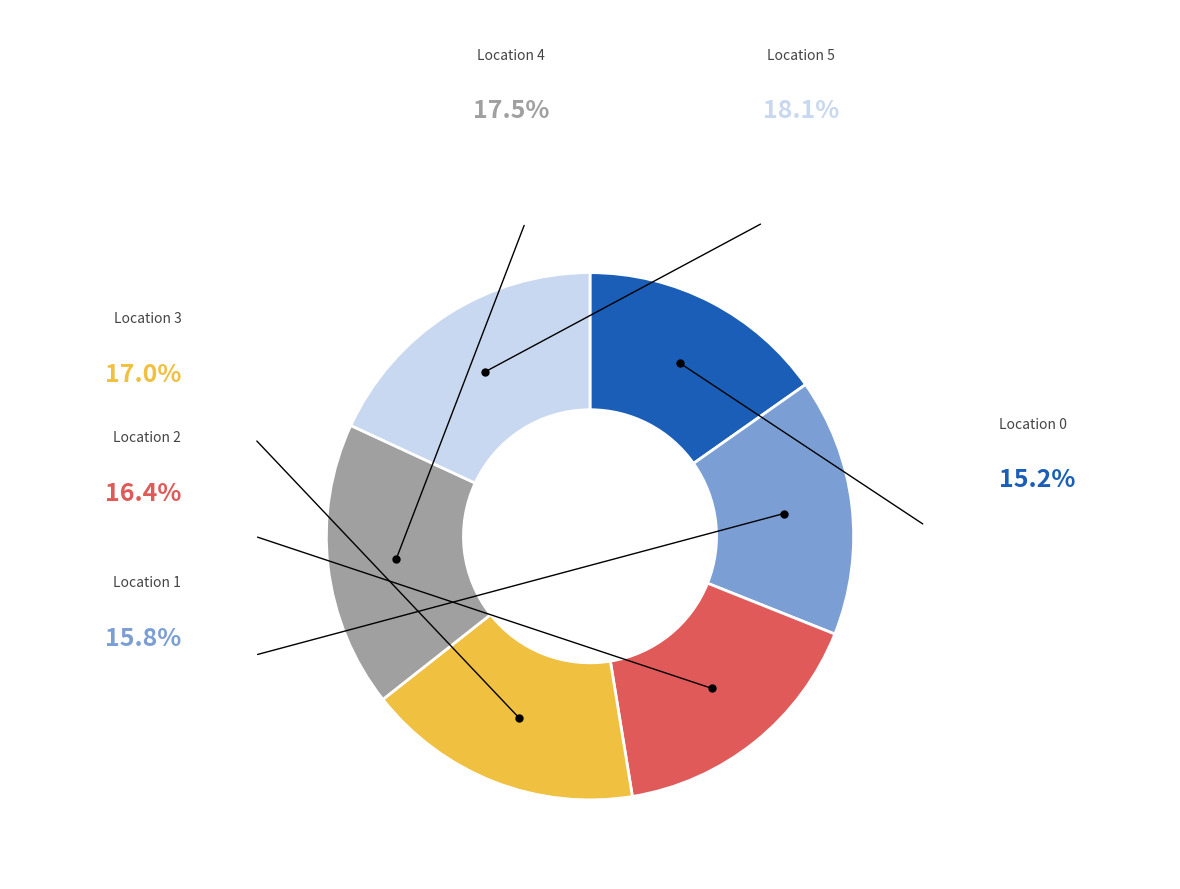

Is the sum of Location 5 and Location 2 greater than half?

No